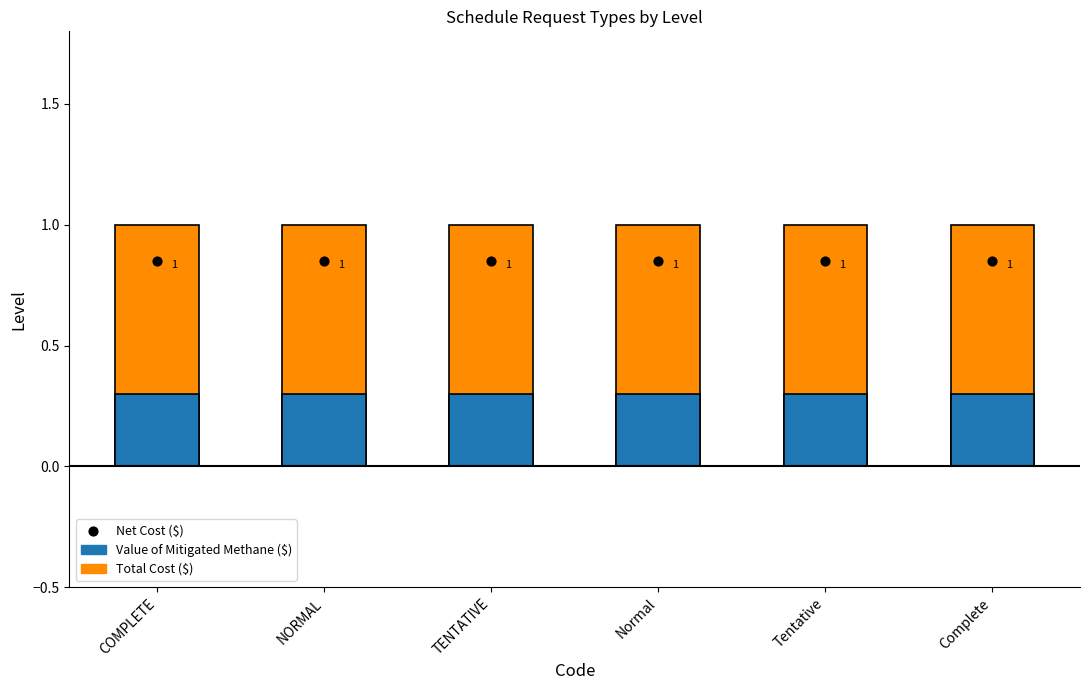

Which series has the largest total across all categories?

Level